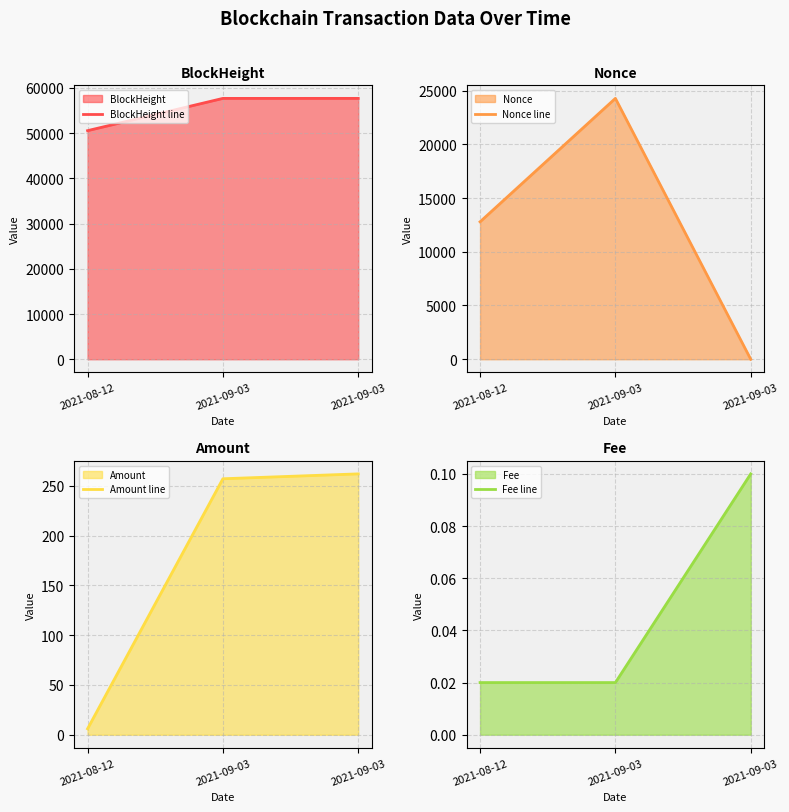

Does the chart have visible grid lines?

Yes